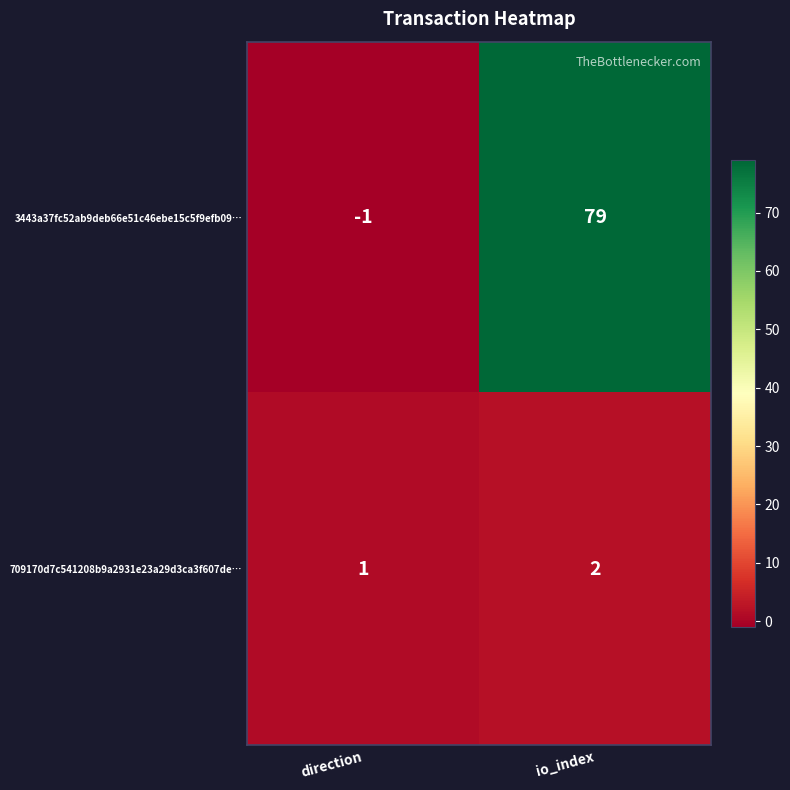

What is the difference between the highest and lowest values at io_index?

77